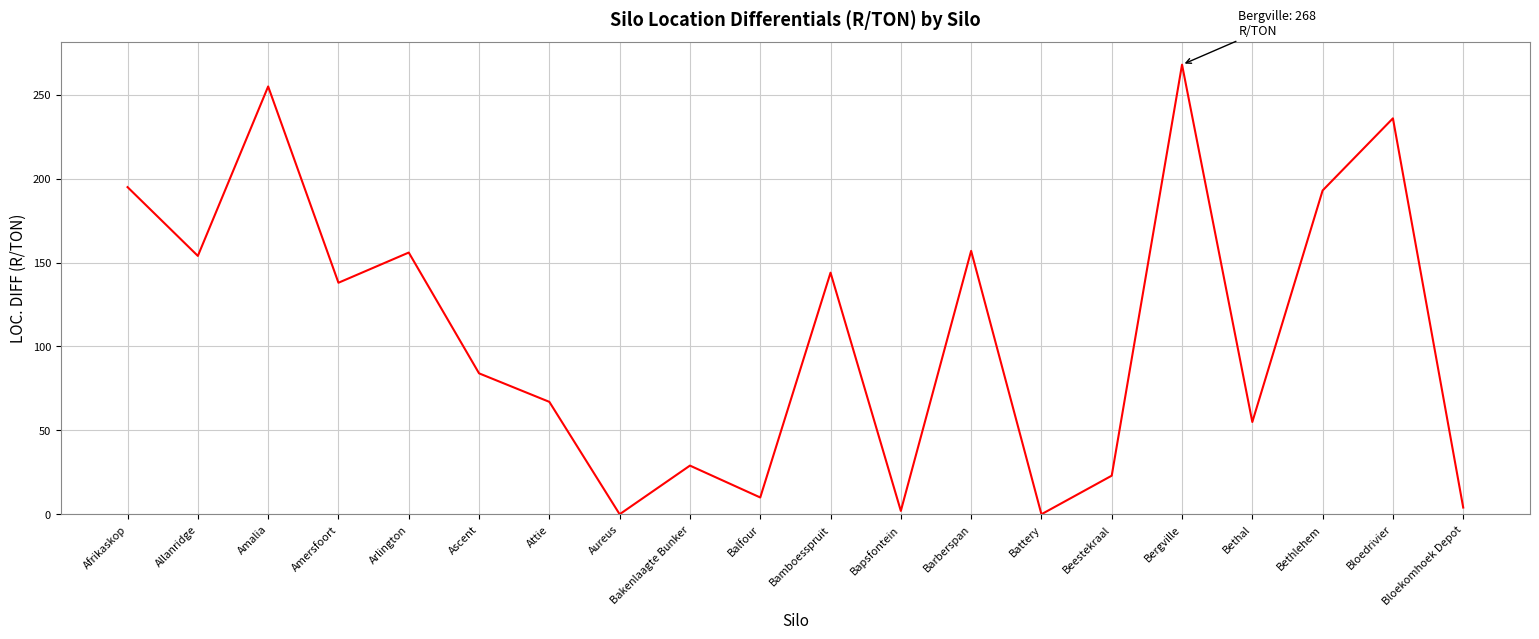

Which label corresponds to the largest value in the chart?

Bergville